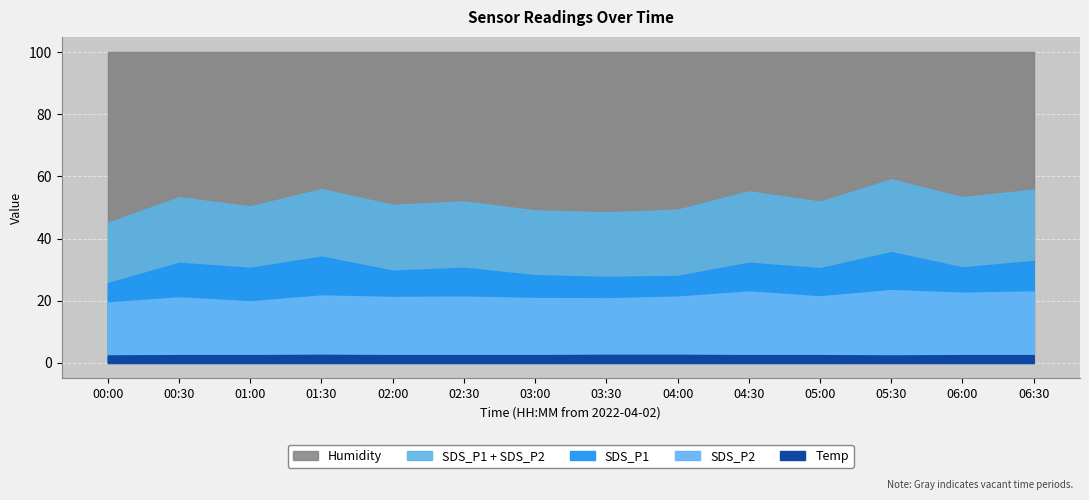

Which series has the largest range (max minus min)?

SDS_P1